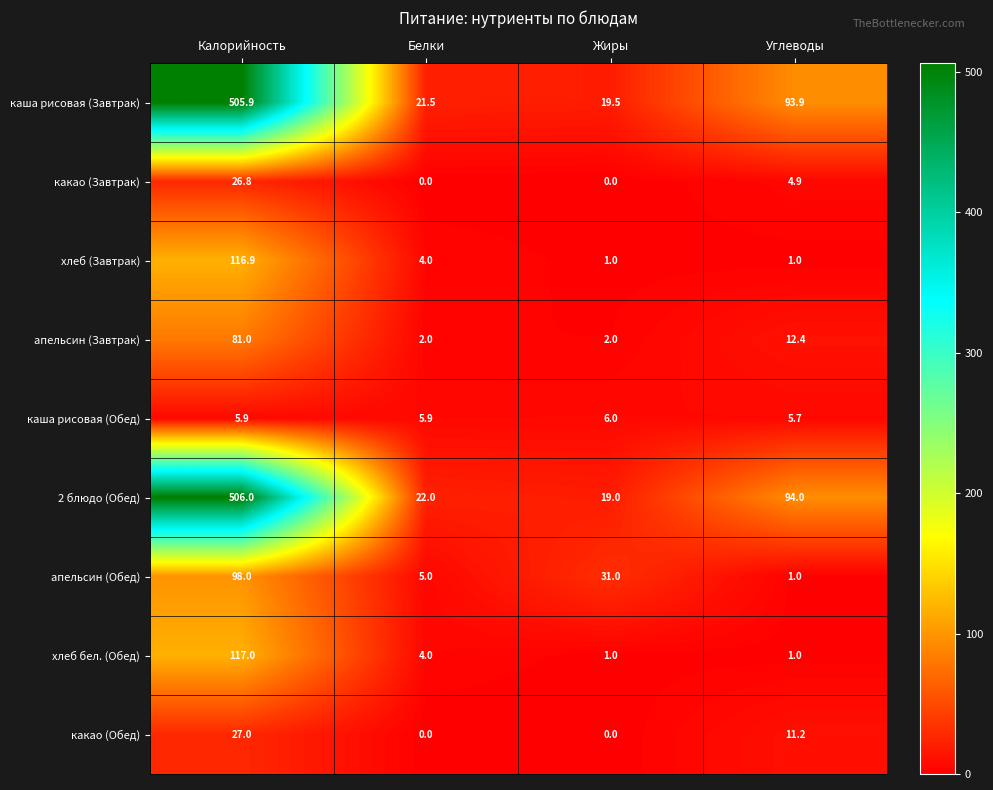

What is the average value of the каша рисовая (Обед) series?

5.9